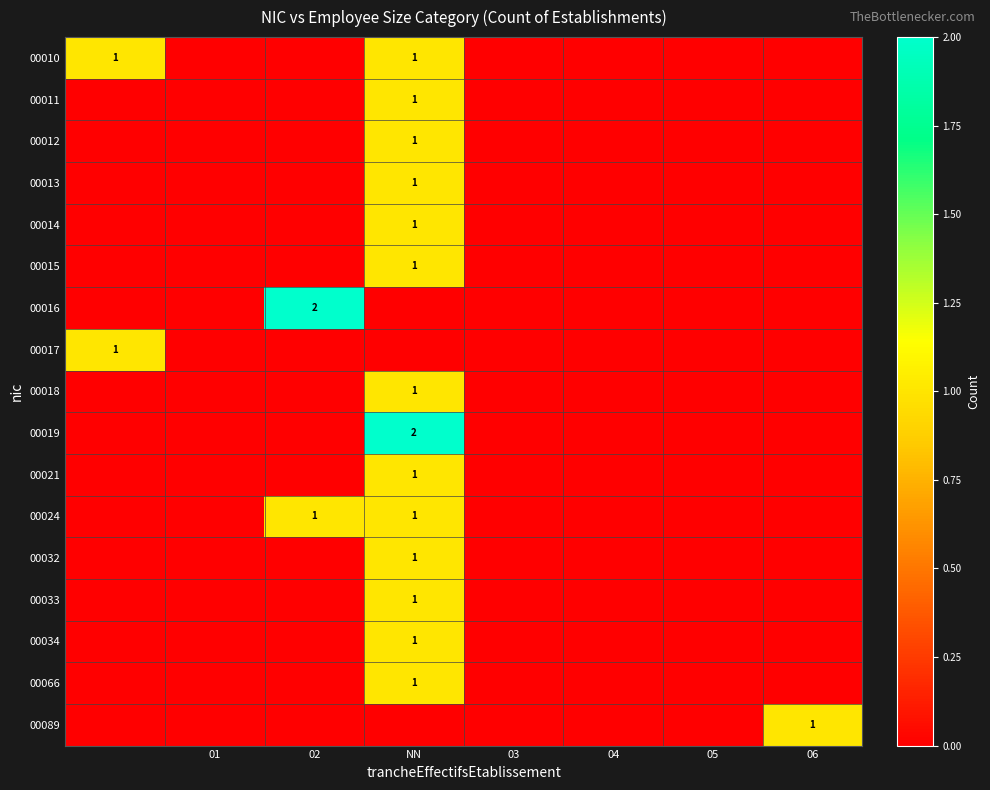

Between 05 and 04, which is larger?

05